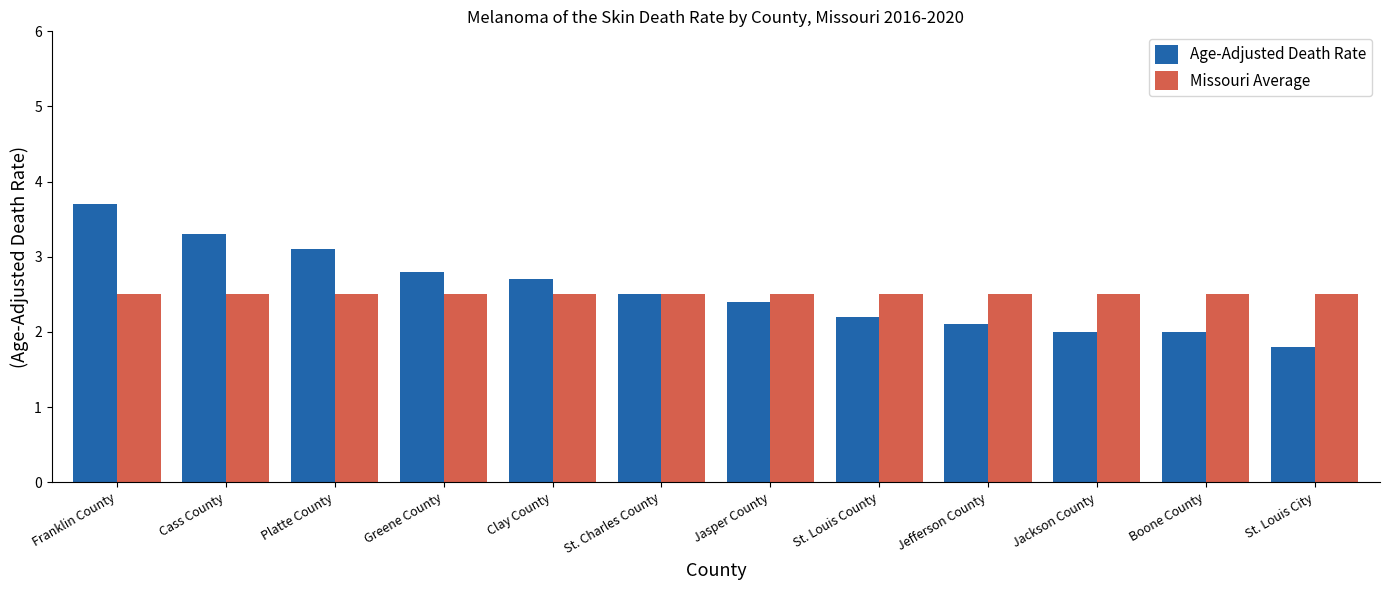

What is the average value of the Missouri Average series?

2.5